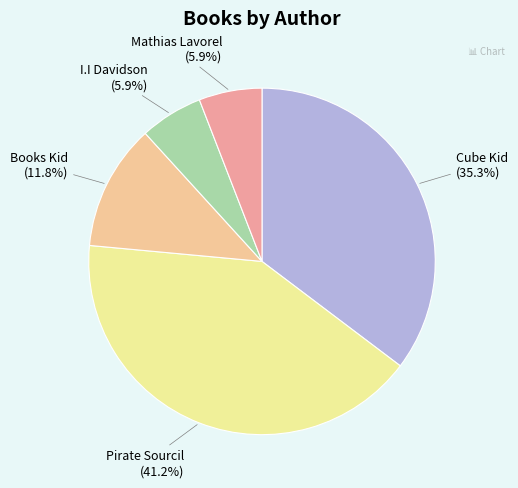

What is the ratio of the value at Mathias Lavorel to the value at Books Kid?

0.5